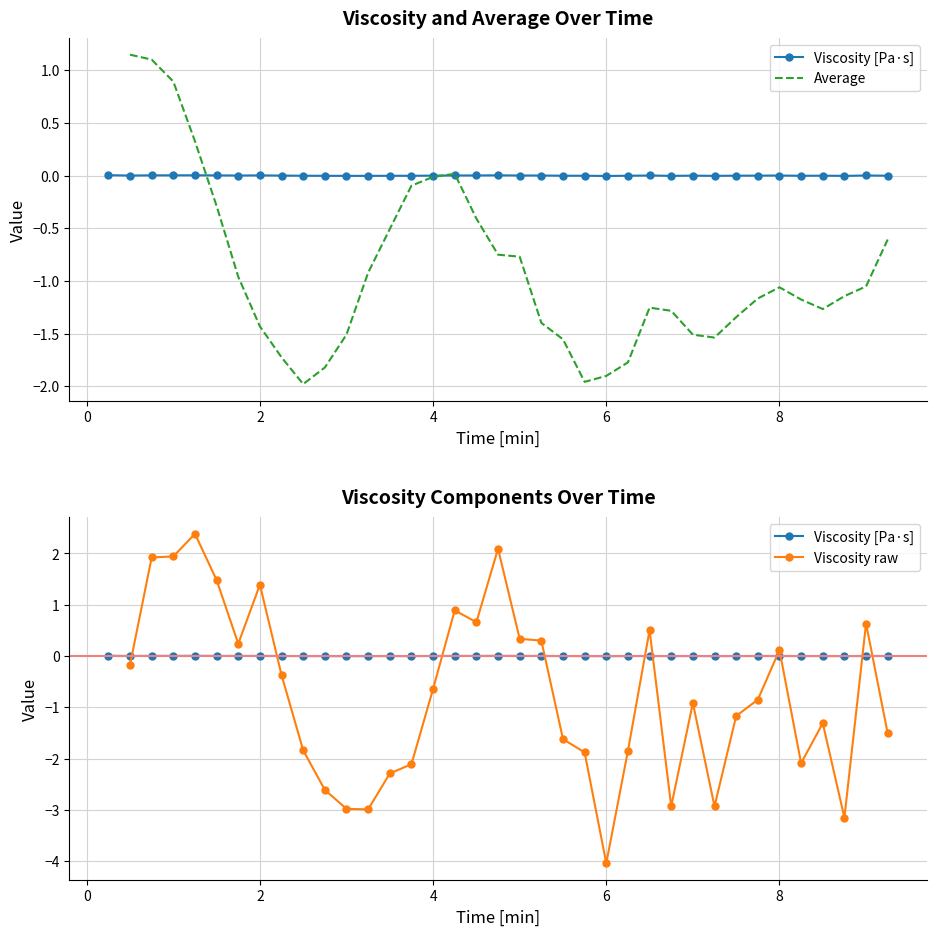

What is the difference between the second highest and minimum values in the Viscosity raw series?

6.1